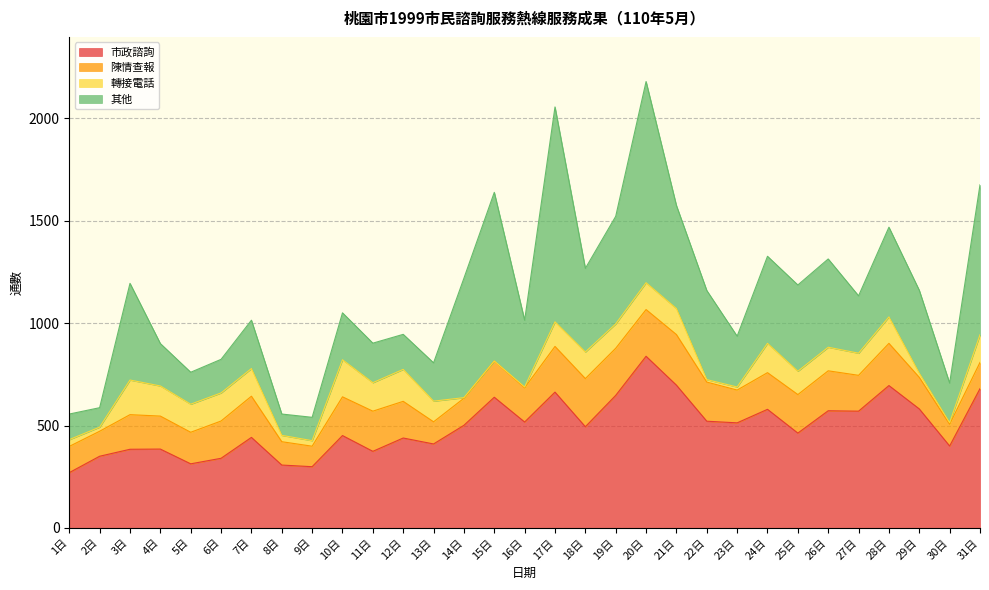

How many data points in 市政諮詢 are above 494?

15